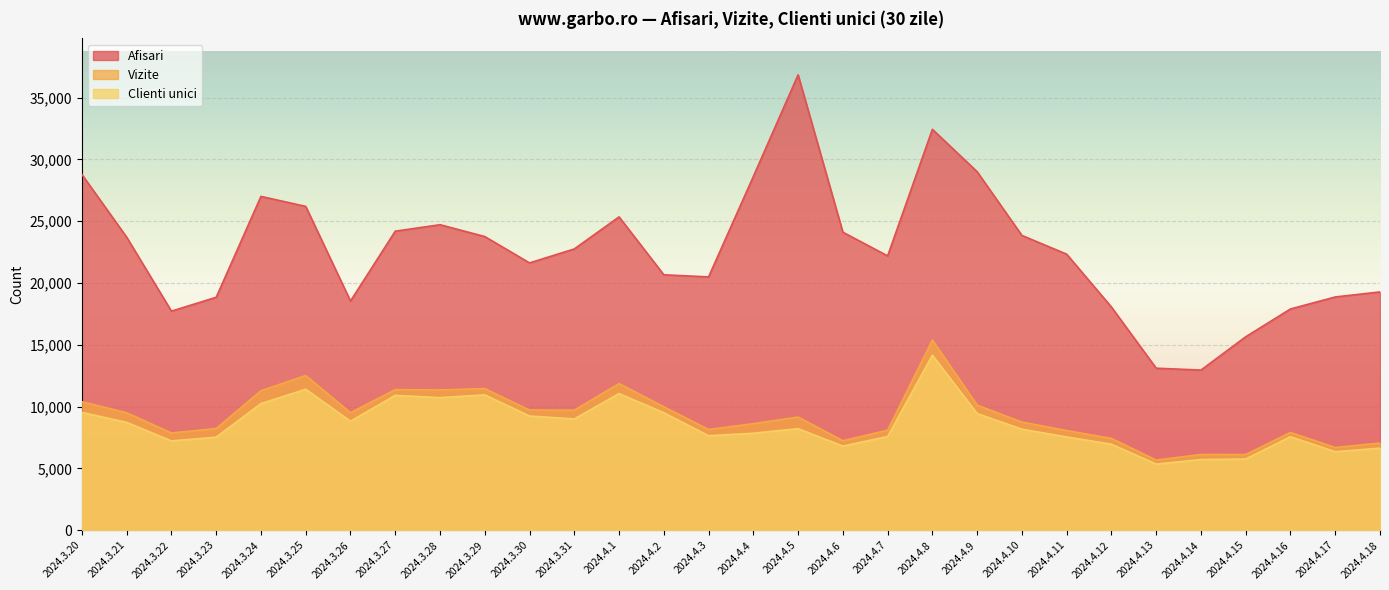

In Clienti unici, how many points are lower than both neighbors (excluding endpoints)?

8